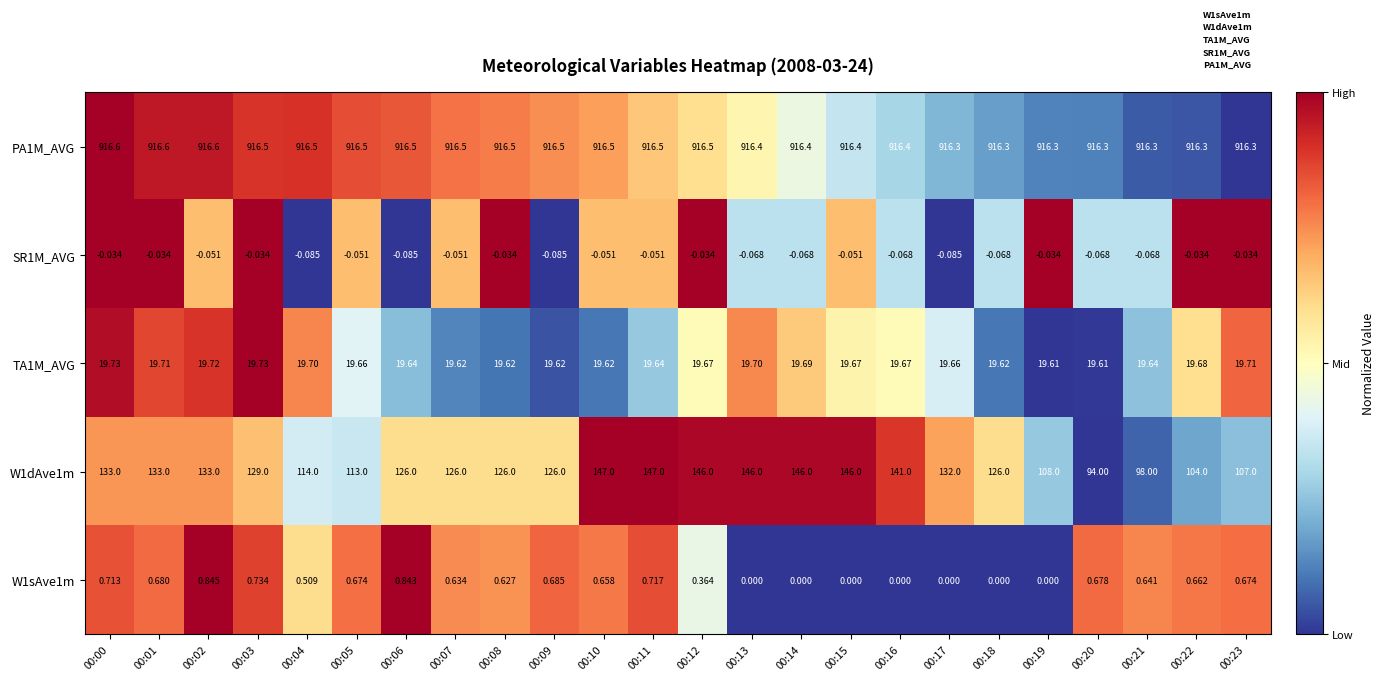

Is the value of W1sAve1m at 00:08 greater than the value of W1dAve1m at 00:01?

No